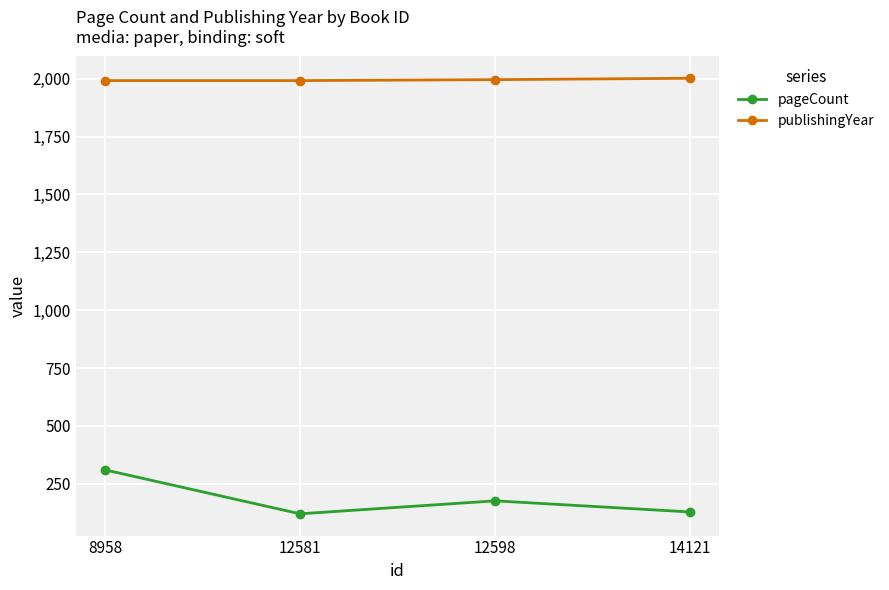

At how many categories does at least one series exceed 308?

4